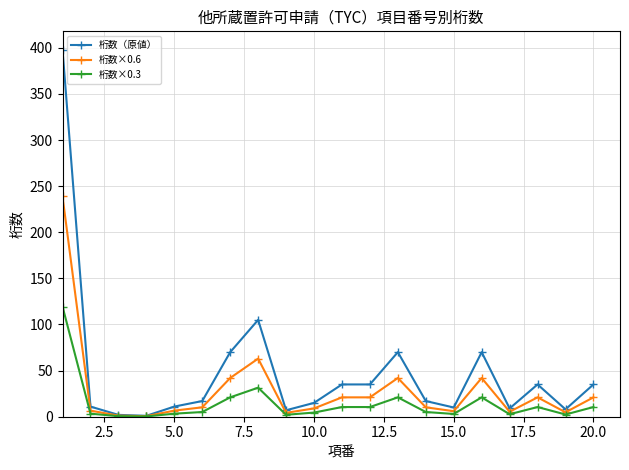

True or false: 桁数×0.6 has more than 1 points higher than both neighbors.

True